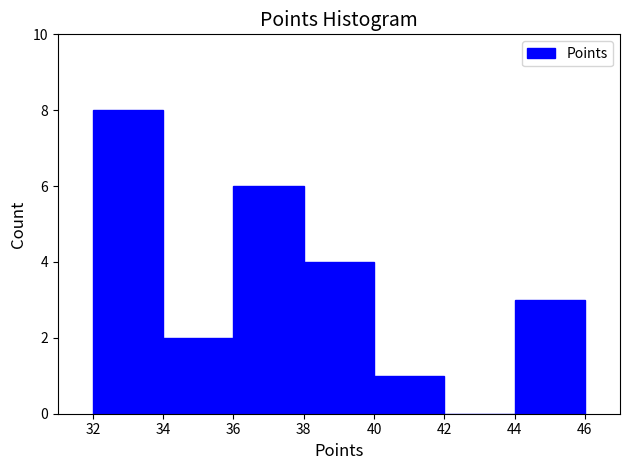

How tall is the bar that spans 40 to 42 on the x-axis? The values are not printed on the chart, so give them approximately, as read against the axis.

1